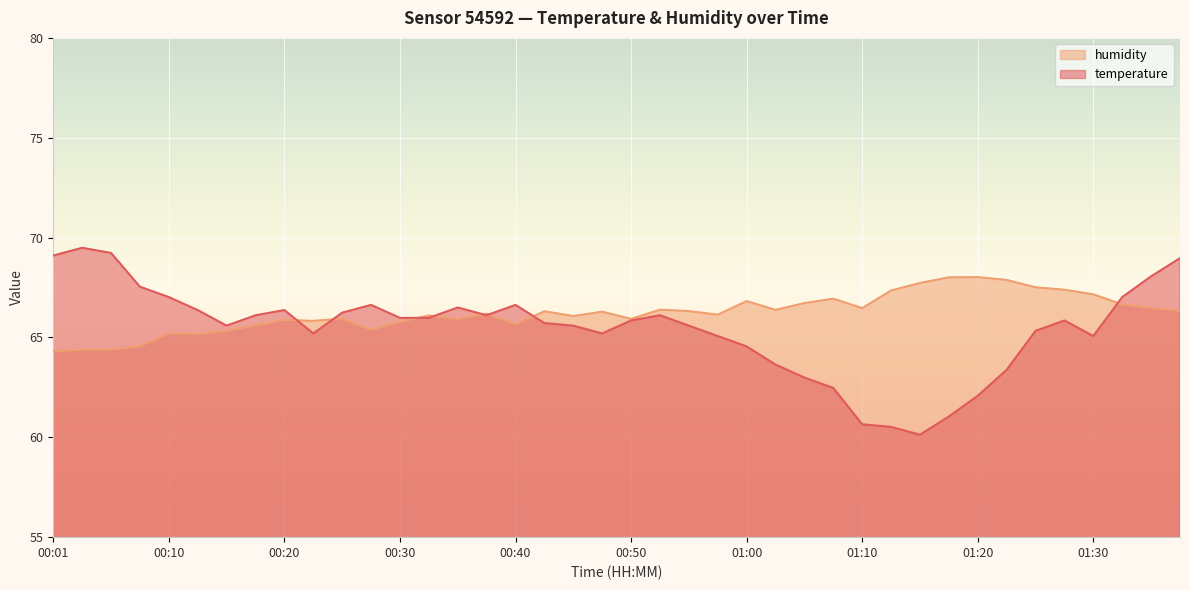

At which label does temperature reach its peak?

00:03